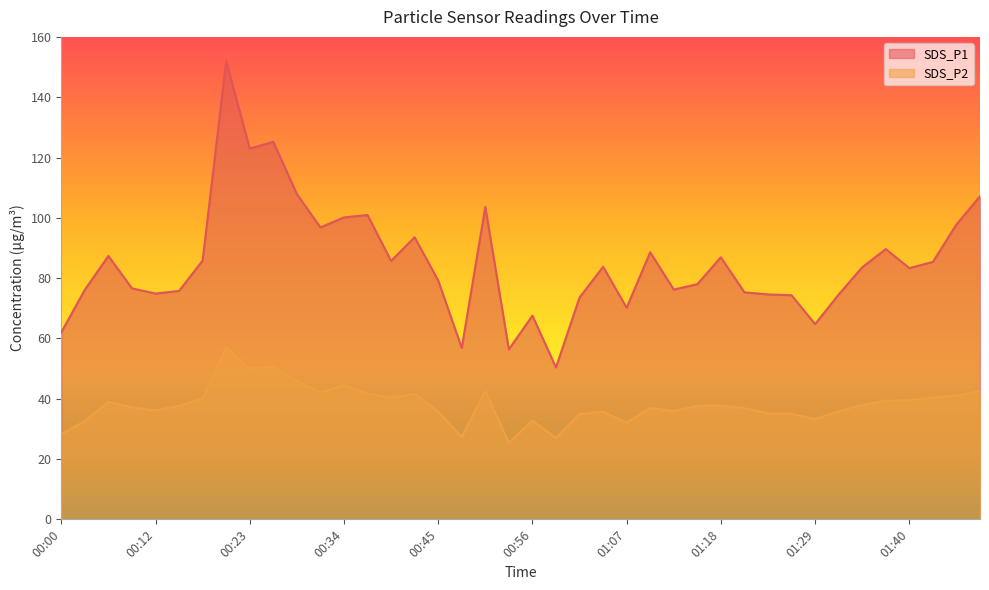

Between 00:59 and 01:38, which is larger?

01:38